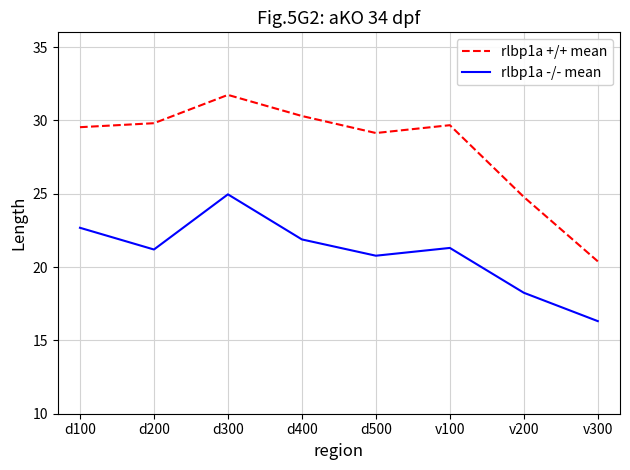

At how many categories does at least one series exceed 26?

6